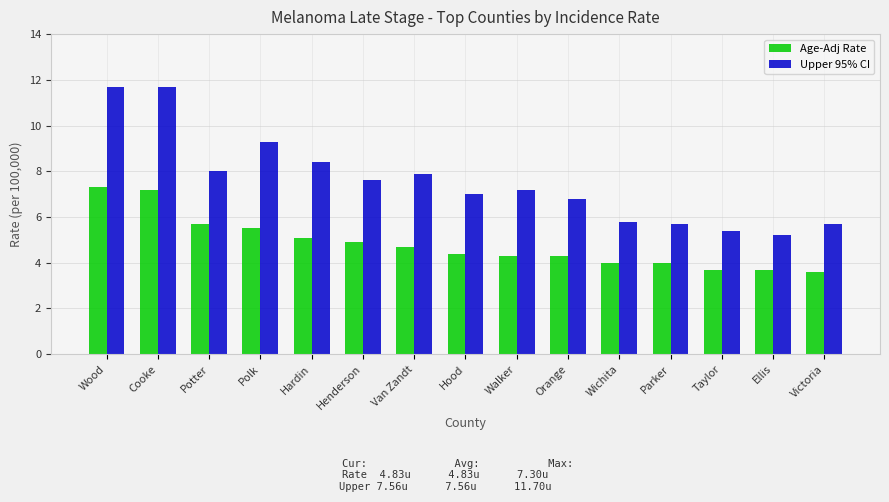

At which label does Upper 95% CI first exceed 7?

Wood